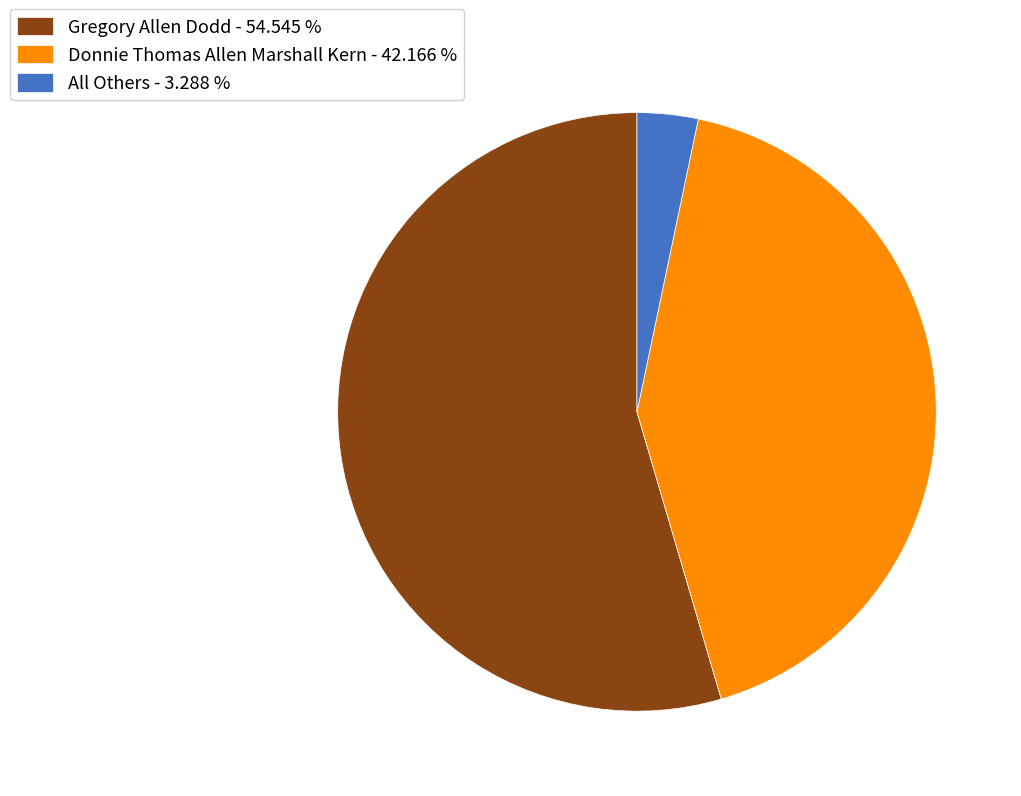

Is there a majority slice in this chart?

Yes